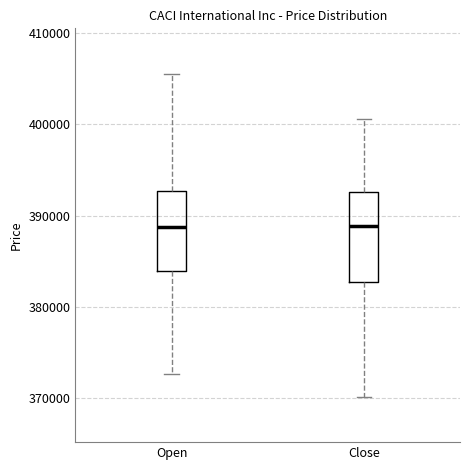

Reading left to right, transcribe this box plot: for each box, give where its median line is, the range the box spans, and where its two whiskers end, as read against the y-axis. The values are not printed on the chart, so give them approximately, as read against the axis.

Open: median 389000, box 384000 to 393000, whiskers 373000 to 406000
Close: median 389000, box 383000 to 393000, whiskers 370000 to 401000